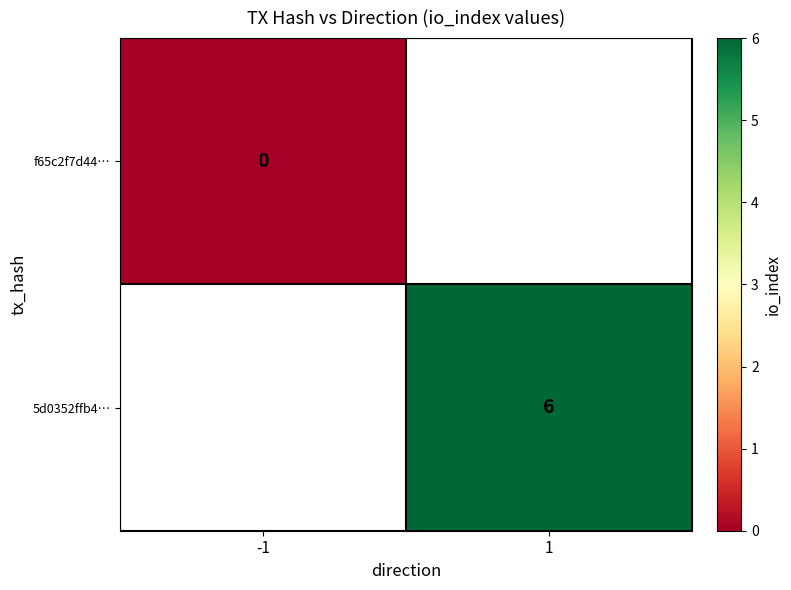

True or false: 5d0352ffb4… has a value of 6 at 1.

True